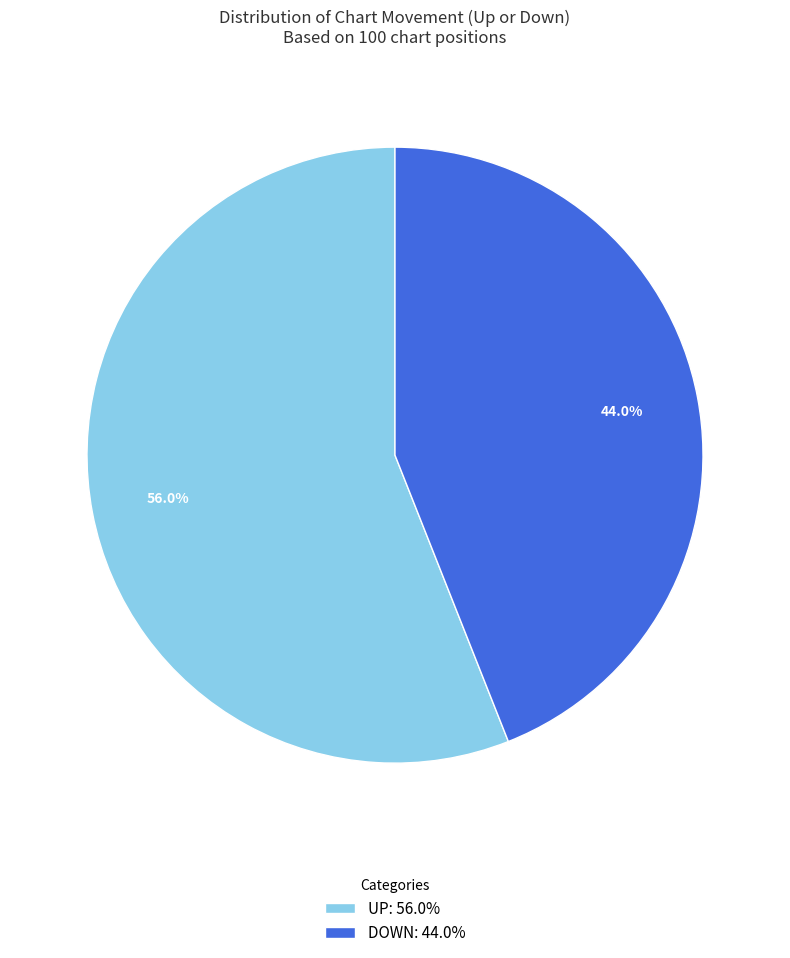

Count the number of slices in the pie.

2